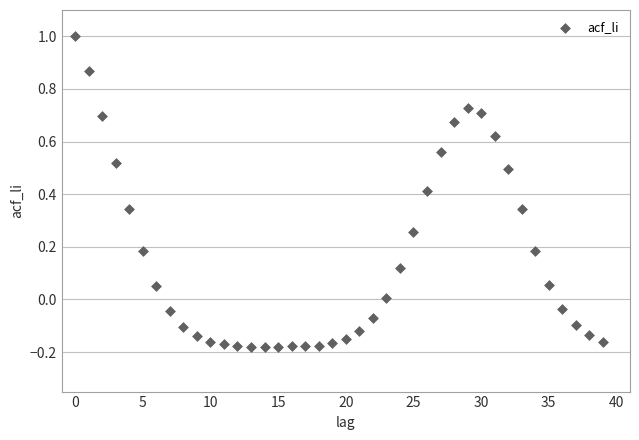

What is the range of Y values (max minus min)?

1.2